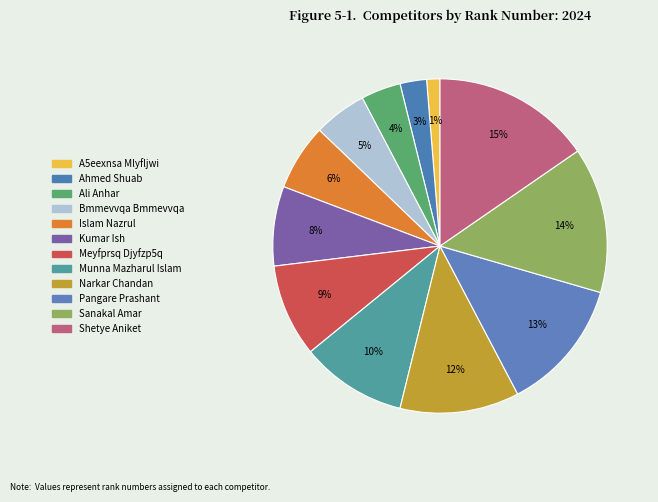

How many slices are in this pie chart?

12